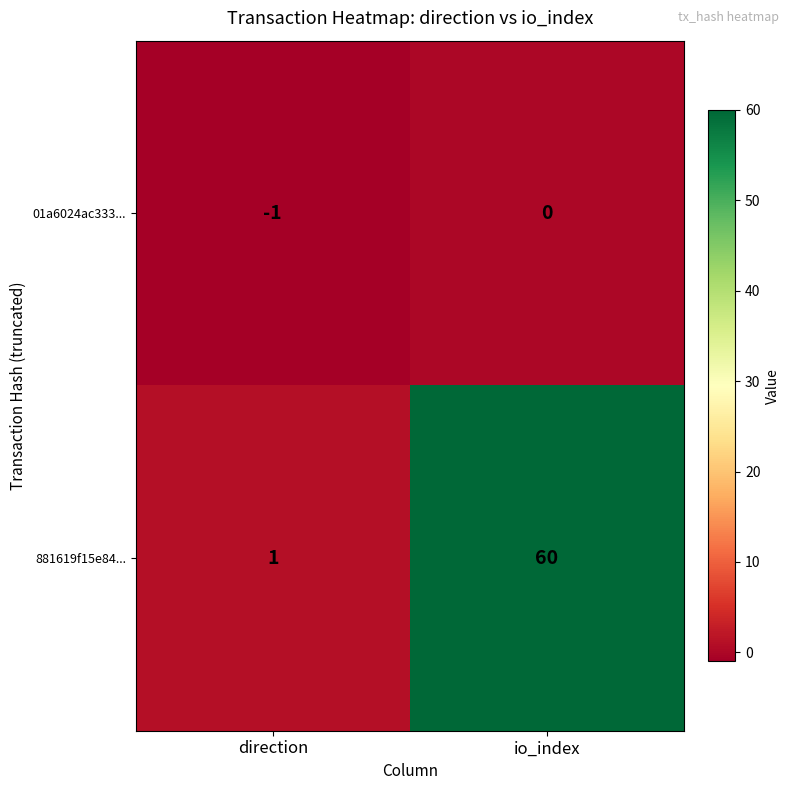

List the series in order of their overall mean, lowest first.

01a6024ac333..., 881619f15e84...